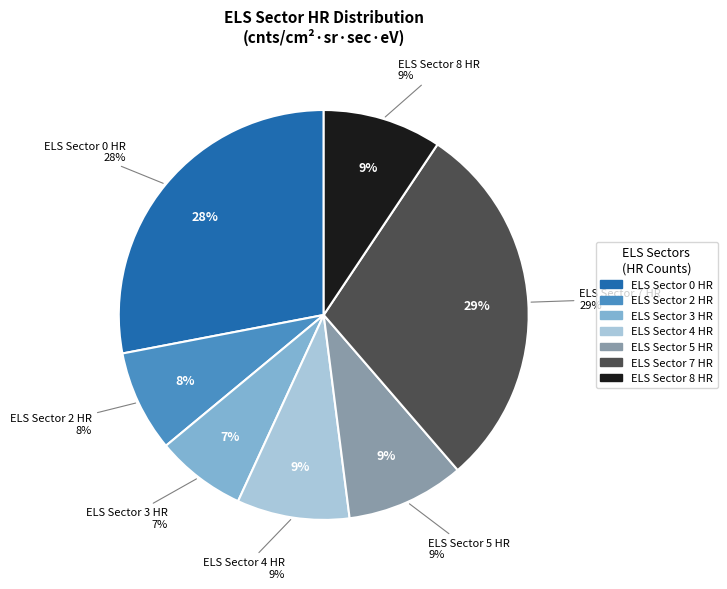

Combined, what portion of the pie is ELS Sector 5 HR and ELS Sector 7 HR?

38.6%